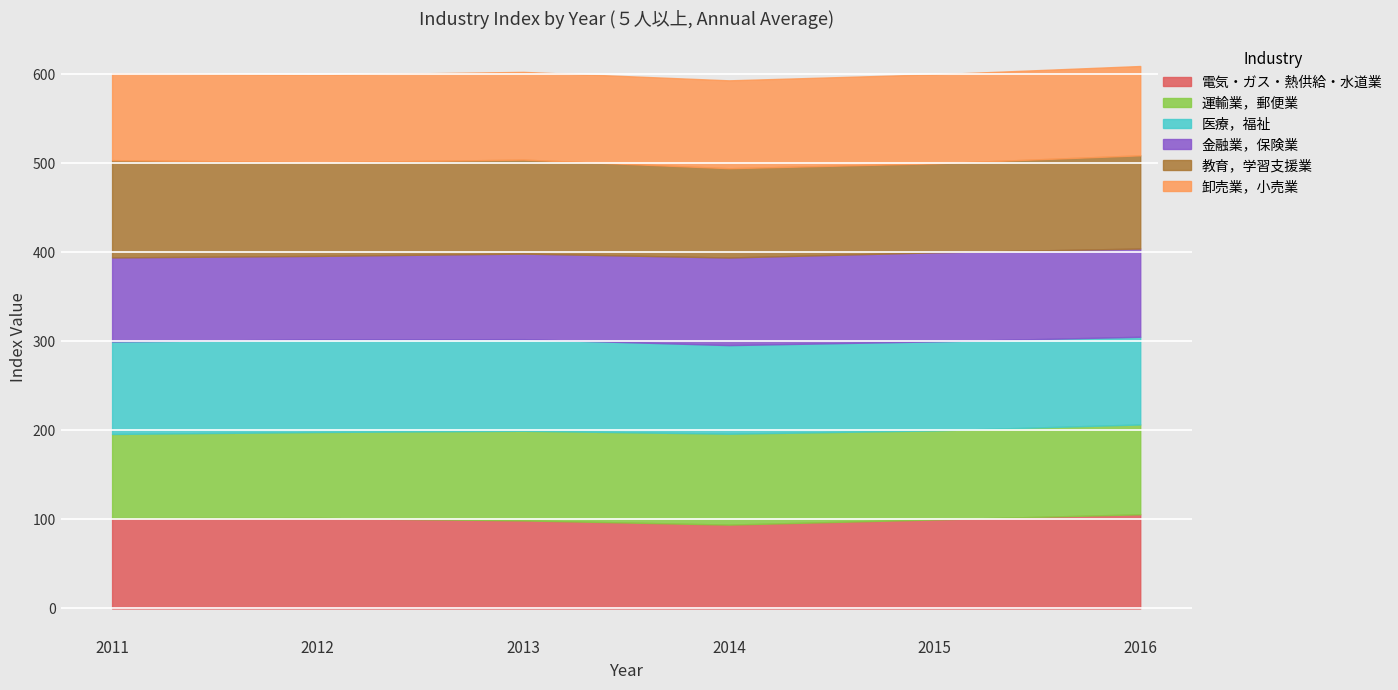

What is the minimum value shown in the chart?

93.8